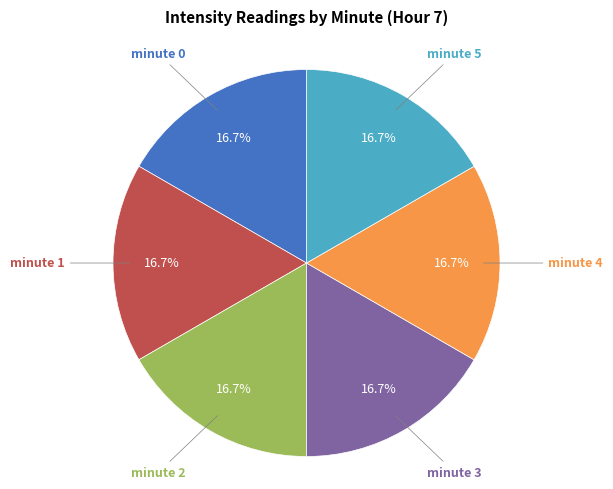

Combined, what portion of the pie is minute 1 and minute 5?

33.3%